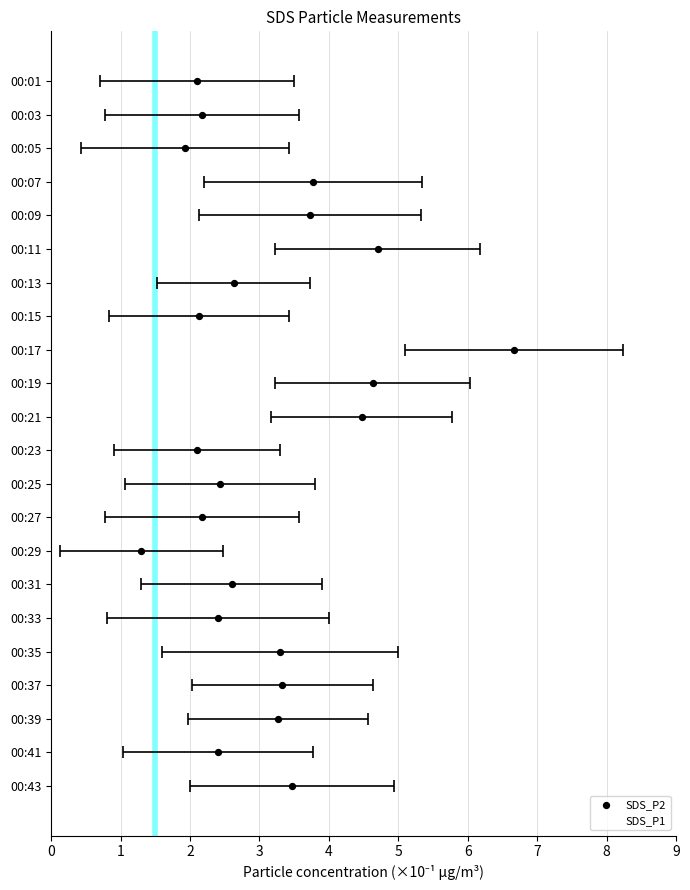

Which series reaches the maximum Y coordinate?

SDS_P2